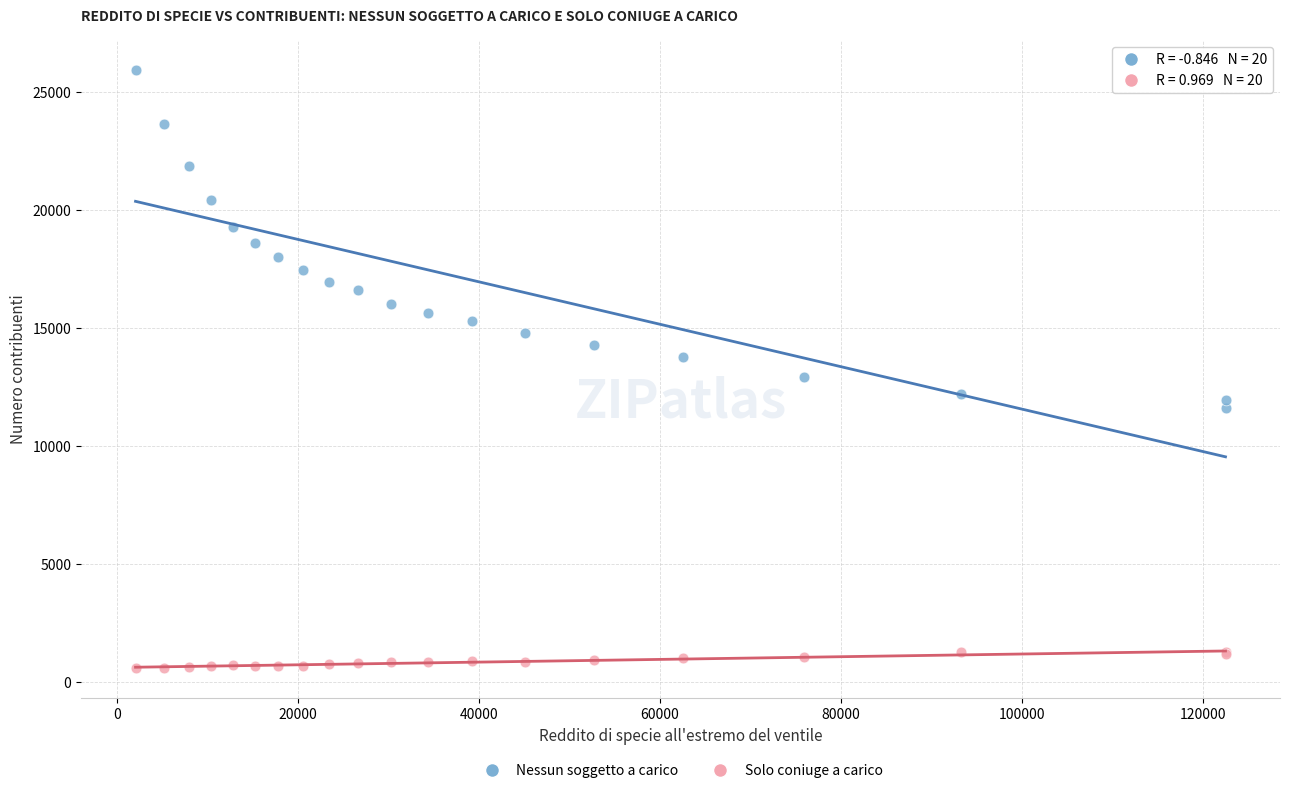

Which series contains the lowest Y value?

Solo coniuge a carico